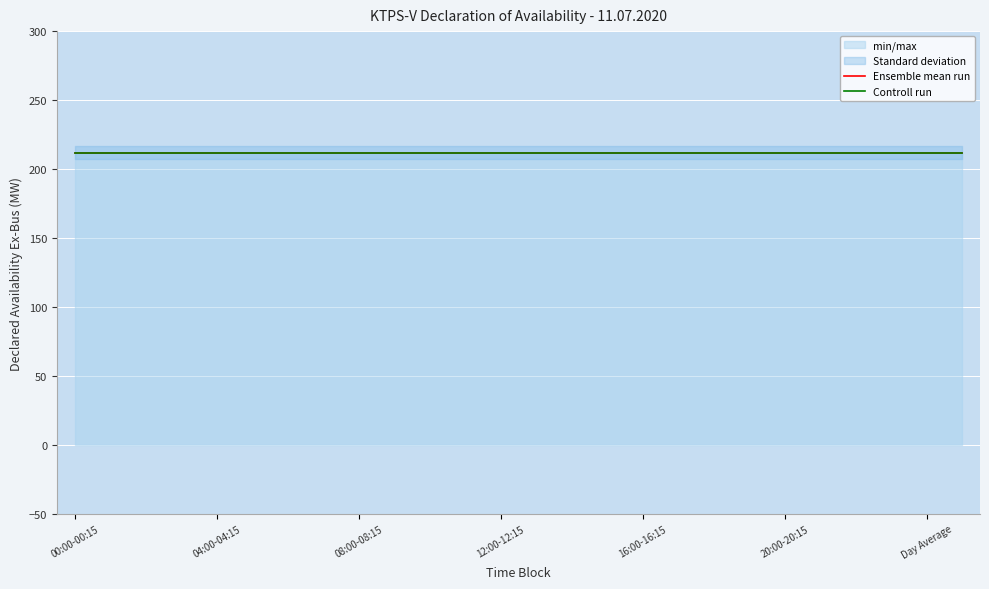

Which category has the highest value across all series?

00:00-00:15